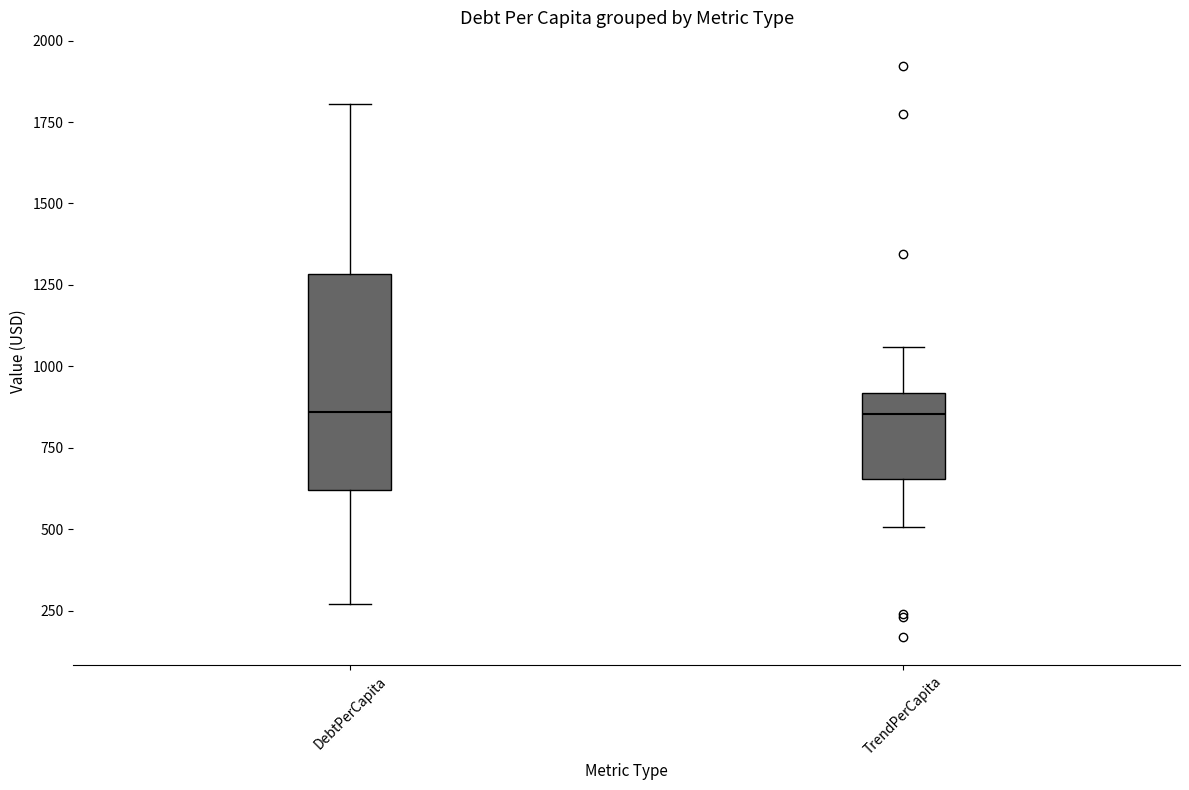

Reading left to right, read every box against the y-axis: the position of its median line, the range the box covers, and the ends of its whiskers. The values are not printed on the chart, so give them approximately, as read against the axis.

DebtPerCapita: median 850, box 600 to 1300, whiskers 250 to 1800
TrendPerCapita: median 850, box 650 to 900, whiskers 500 to 1050